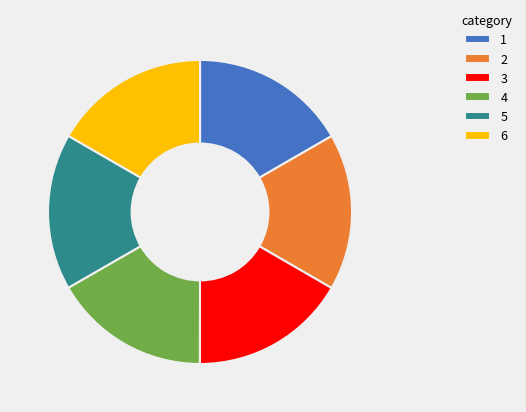

Is there any slice that represents more than half of the pie?

No